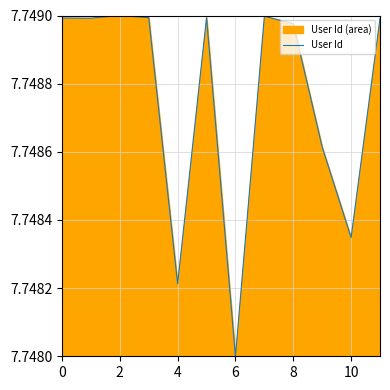

The chart shows a value of 12.9 at 6. True or false?

False